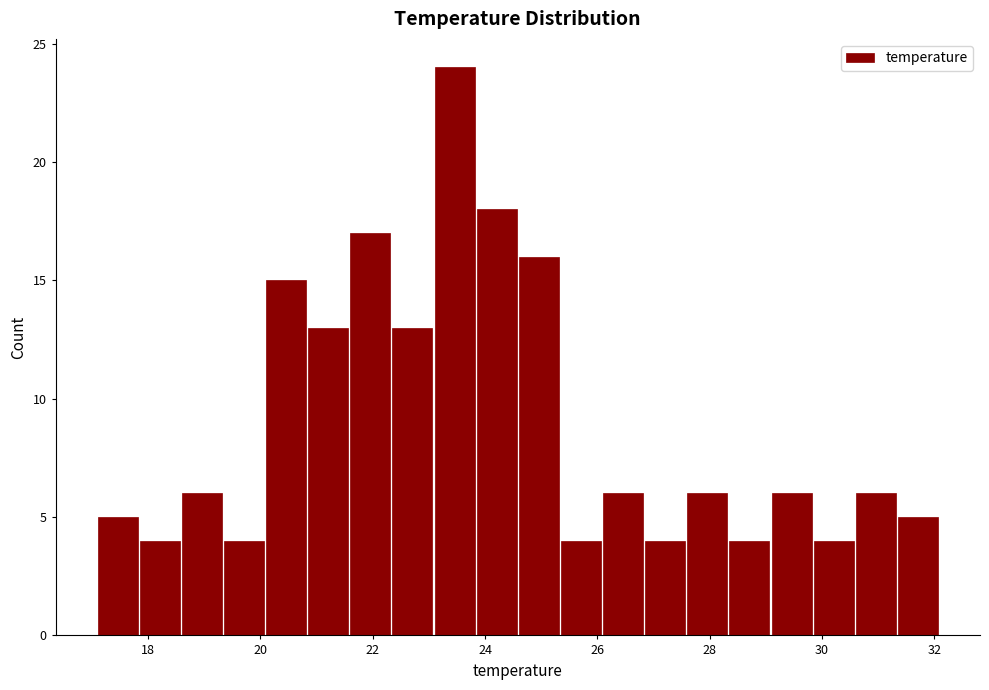

Around what value on the x-axis is the tallest bar? Give the approximate position of its centre, as read against the axis.

23.4